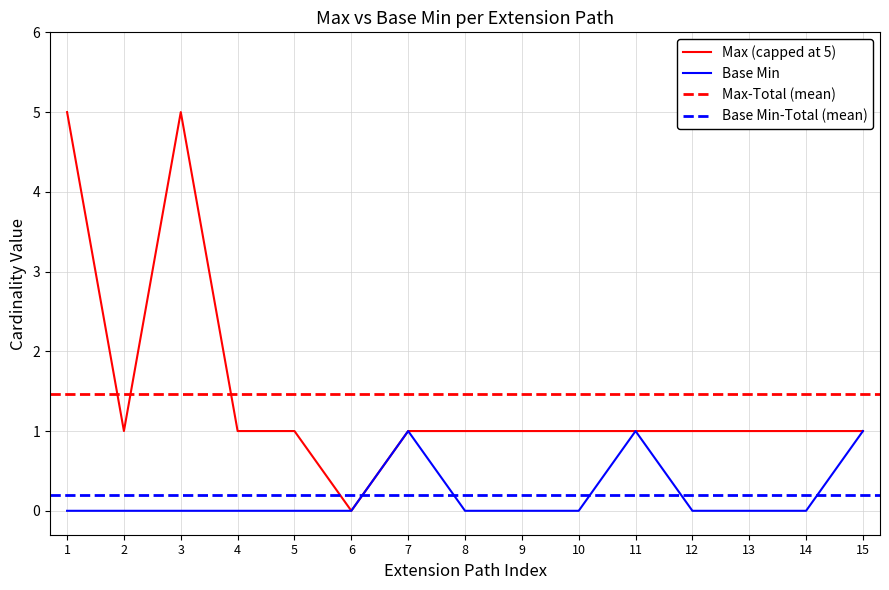

How many values in the Base Min series exceed 0?

3